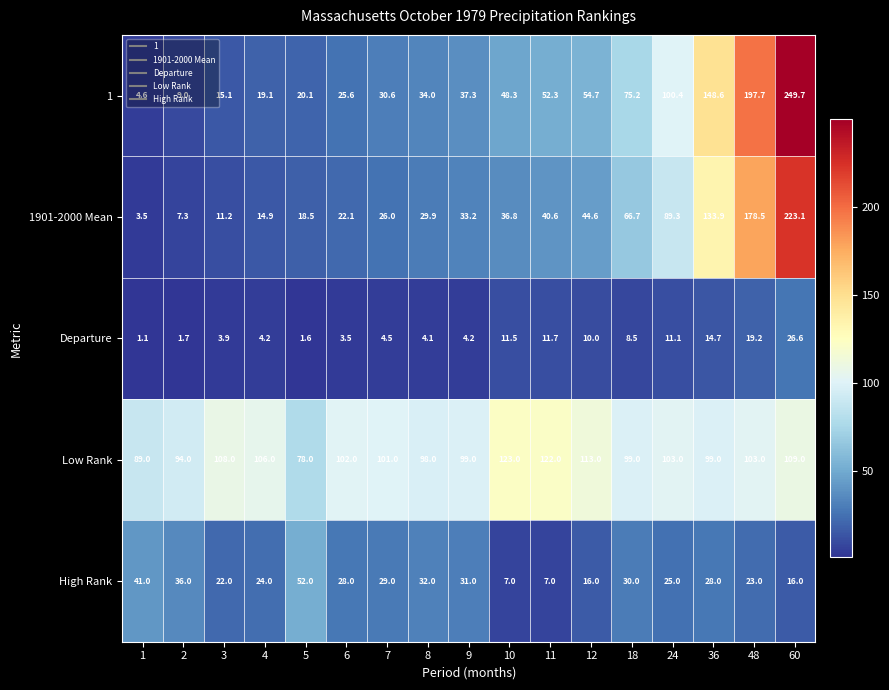

Read the Departure value at 3.

3.9